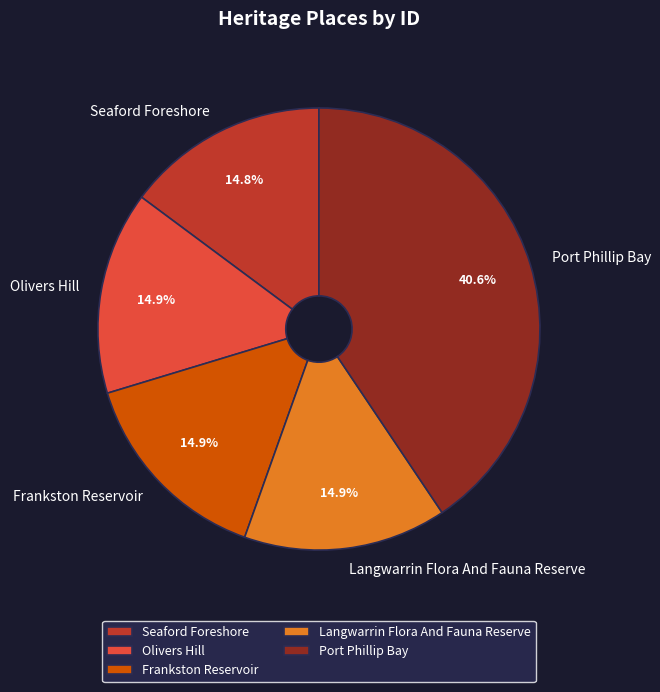

What portion of the pie excludes Seaford Foreshore?

85.2%